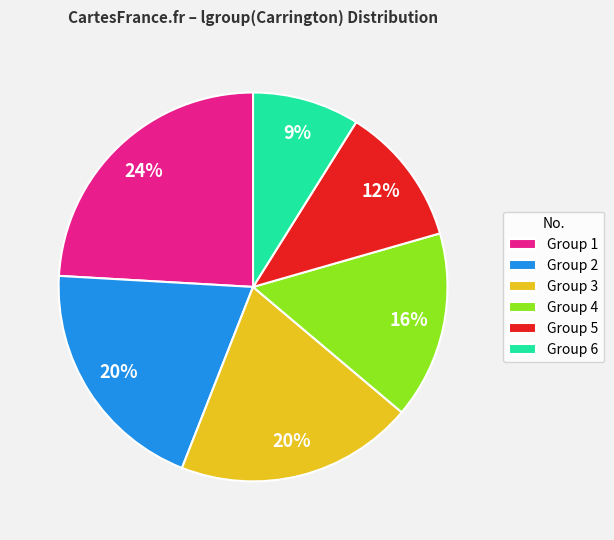

Is it true that Group 5 is 2% of the pie?

False